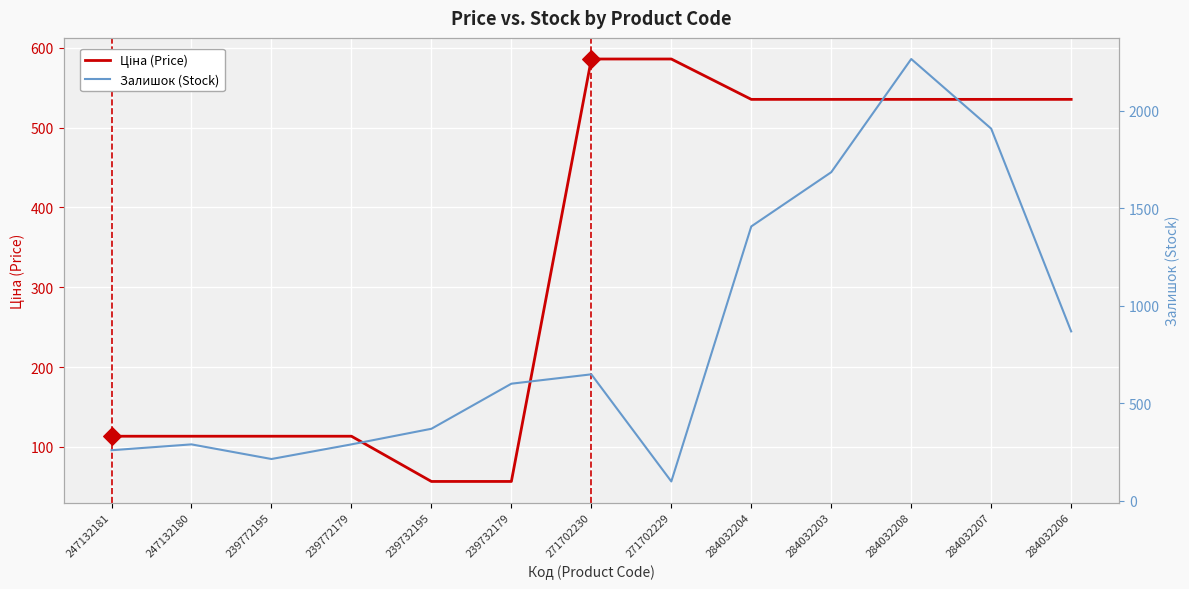

What are all the series names shown in the legend?

Ціна (Price), Залишок (Stock)